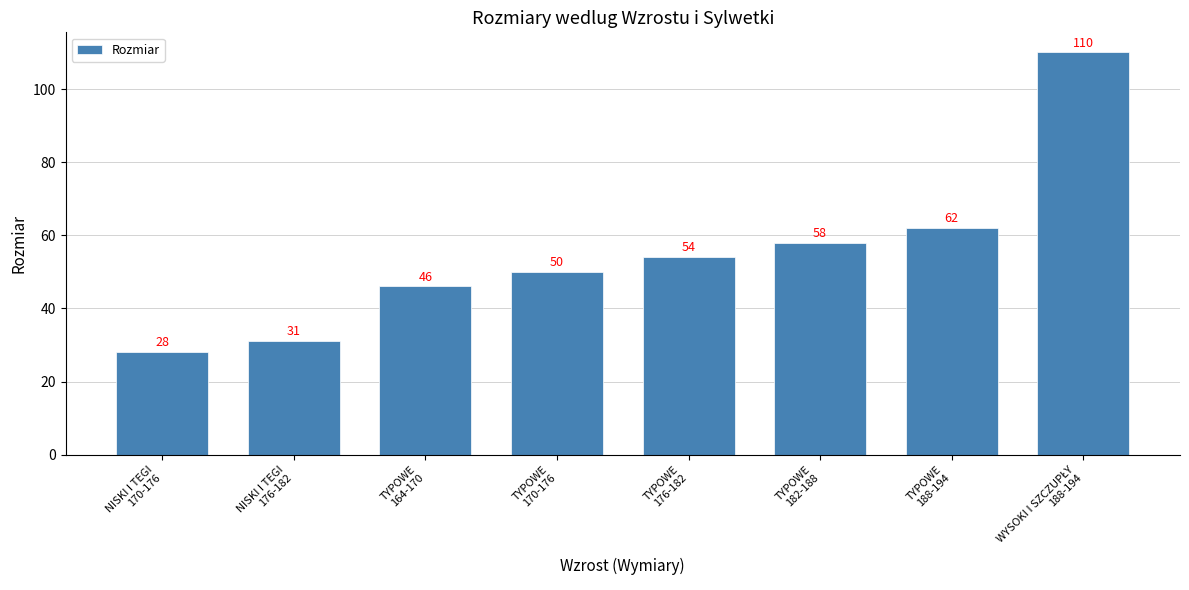

What is the value of the 8th bar from the left?

110